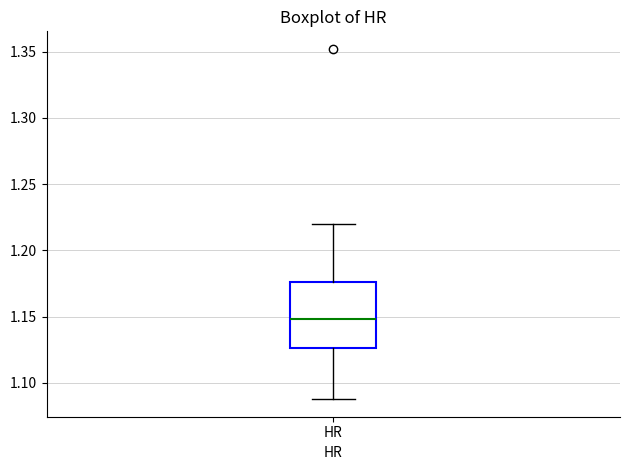

Where does the lower whisker of the box for HR end on the y-axis? The values are not printed on the chart, so give them approximately, as read against the axis.

1.090